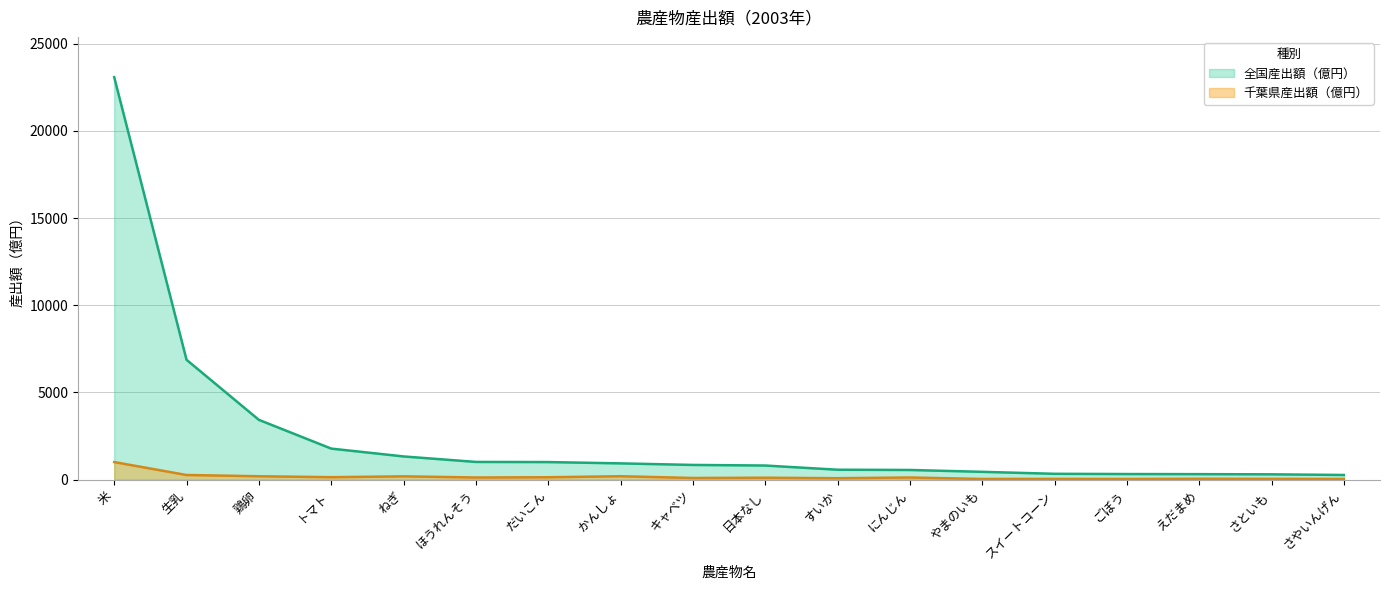

Between だいこん and キャベツ, which is larger?

だいこん